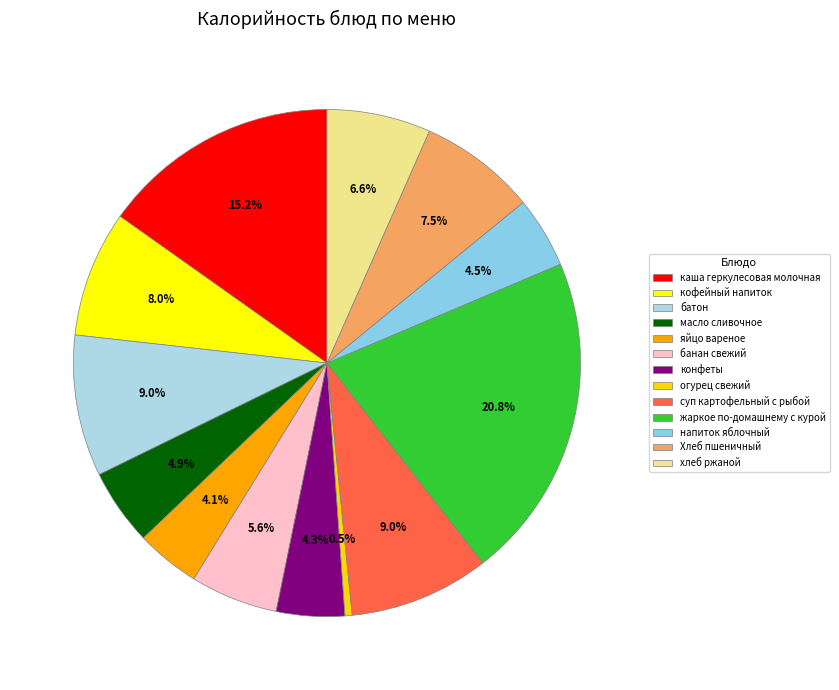

Combined, do каша геркулесовая молочная and конфеты account for over 50%?

No